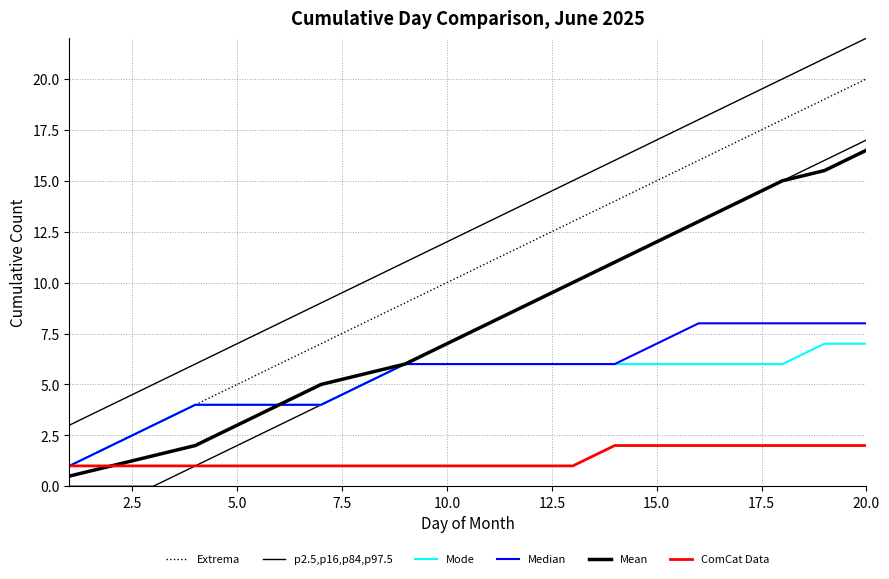

What are all the series names shown in the legend?

Extrema, p2.5,p16,p84,p97.5, Mode, Median, Mean, ComCat Data